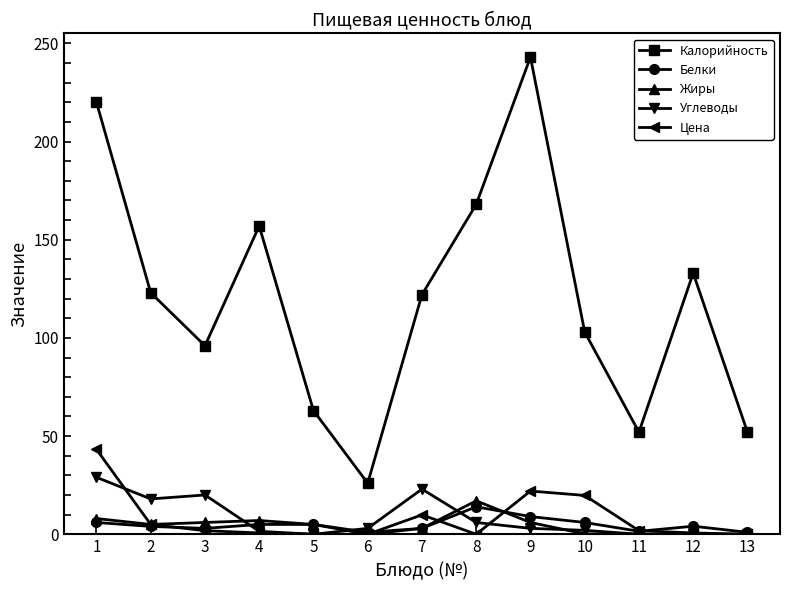

The Калорийность series shows 26.0 at 6. True or false?

True